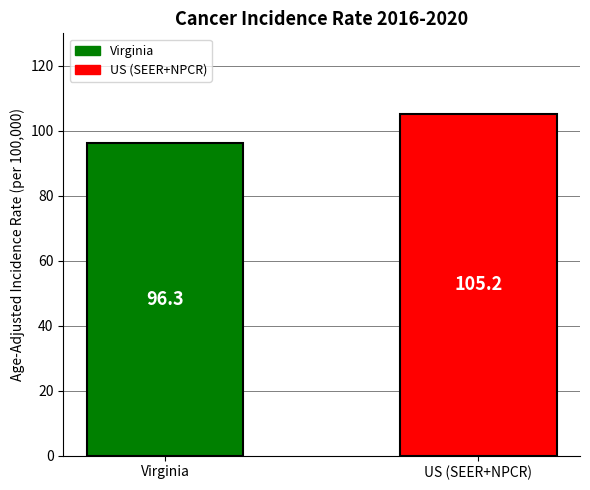

Reading left to right, transcribe all the data shown in this chart.

96.3	105.2